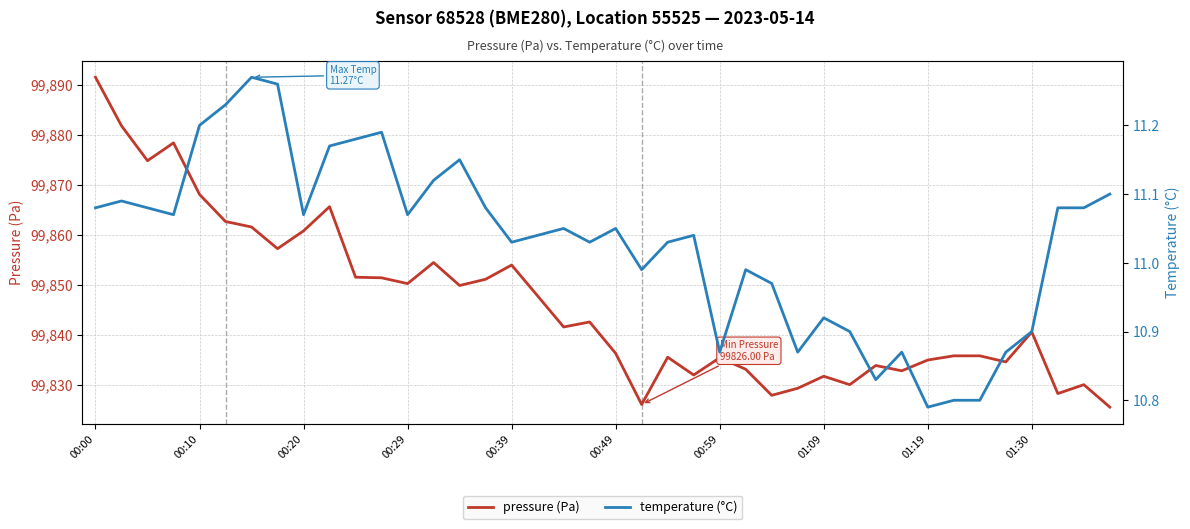

List the series in order of their peak value, lowest first.

temperature (°C), pressure (Pa)